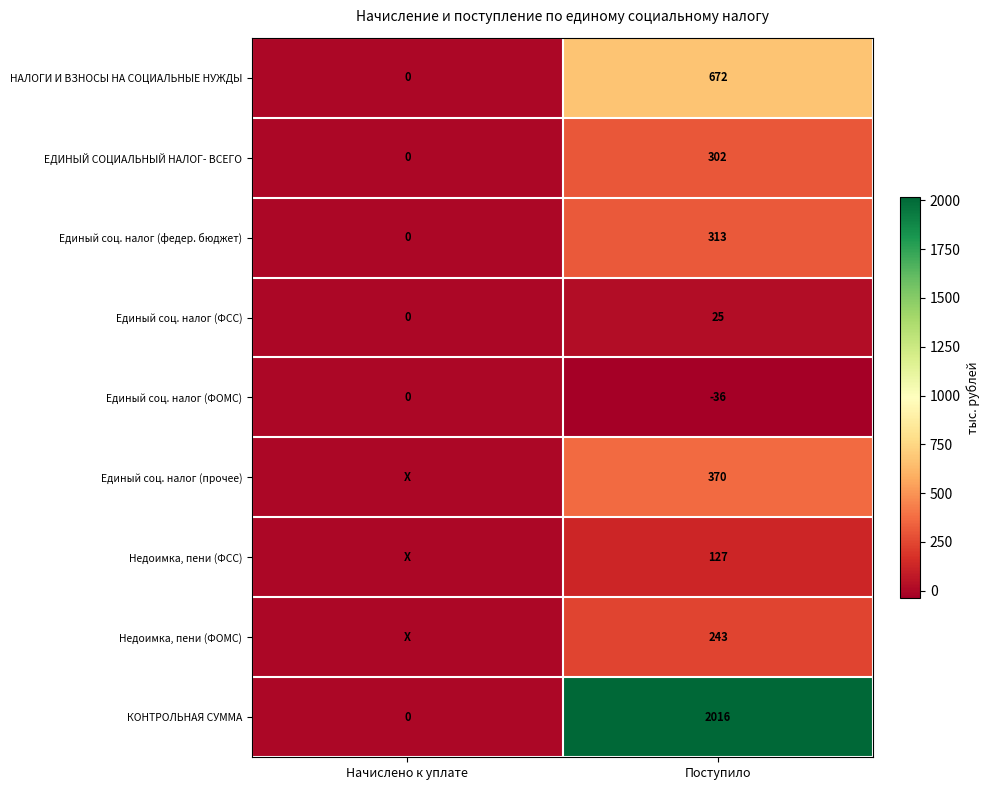

At which label does Единый соц. налог (федер. бюджет) reach its peak?

Поступило